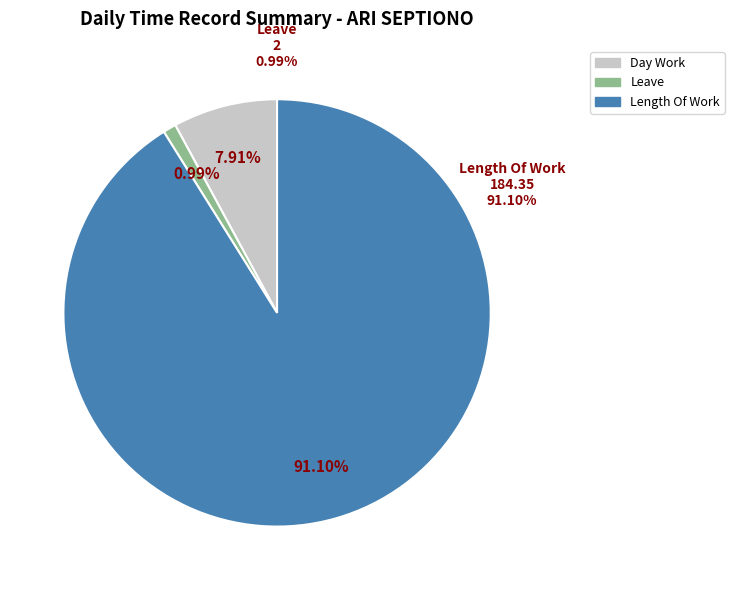

What is the largest slice in the pie chart?

Low (Length of Work)